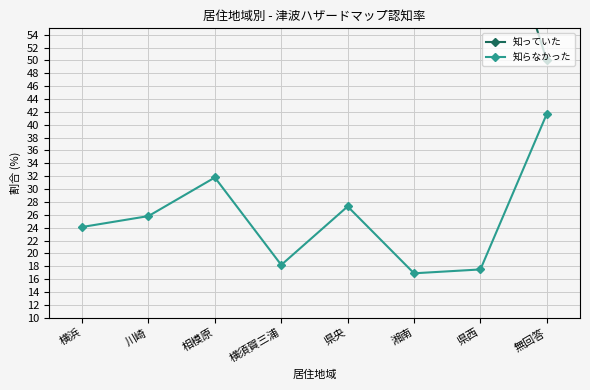

What is the sum of all 知っていた values?

580.7